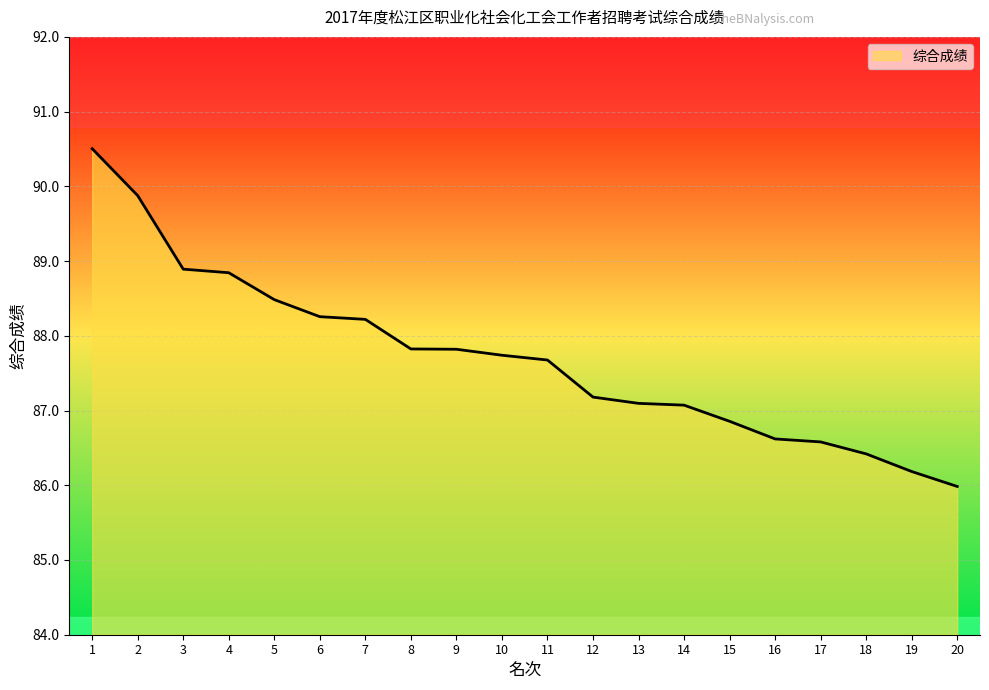

Reading left to right, extract all data points from this chart.

90.5	89.9	88.9	88.8	88.5	88.3	88.2	87.8	87.8	87.7	87.7	87.2	87.1	87.1	86.9	86.6	86.6	86.4	86.2	86.0